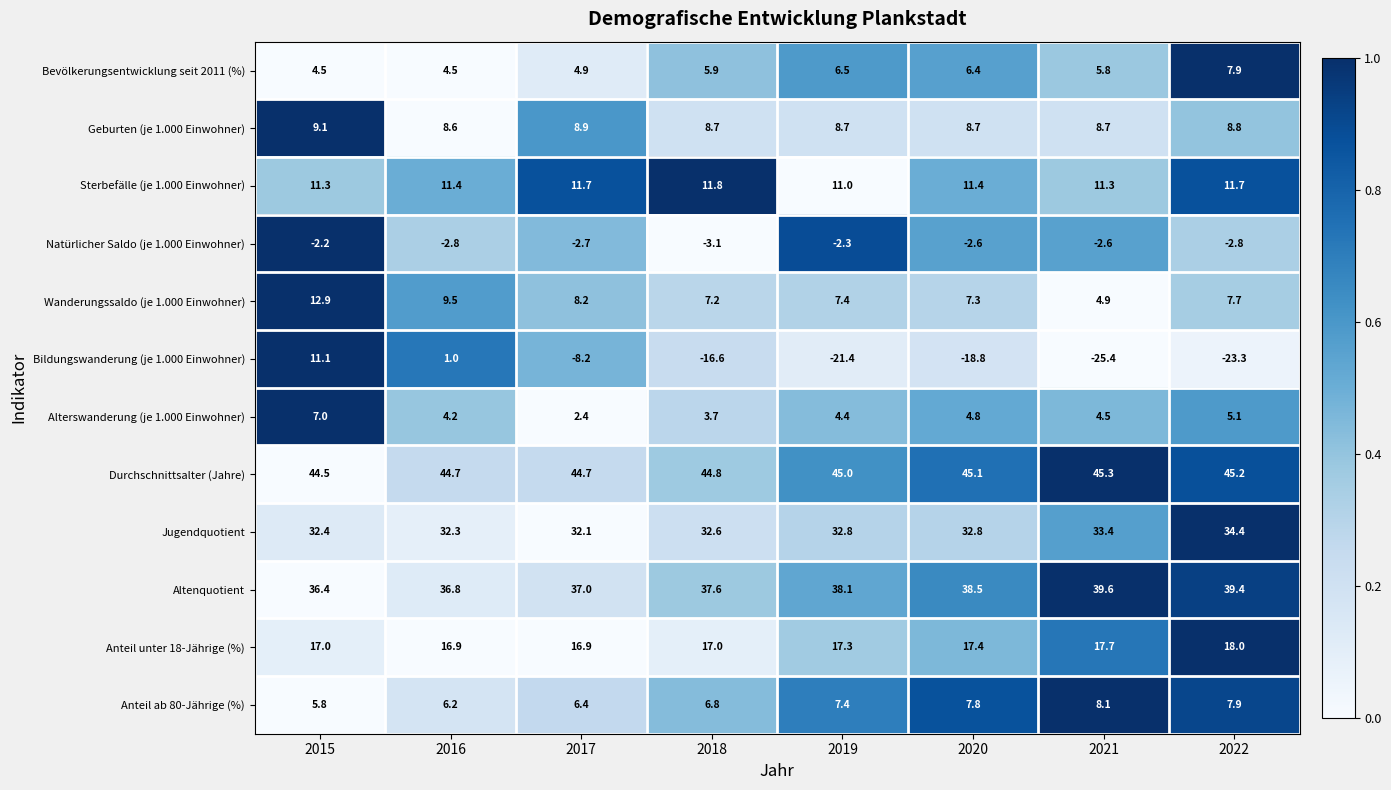

Which series has the largest total across all categories?

Durchschnittsalter (Jahre)